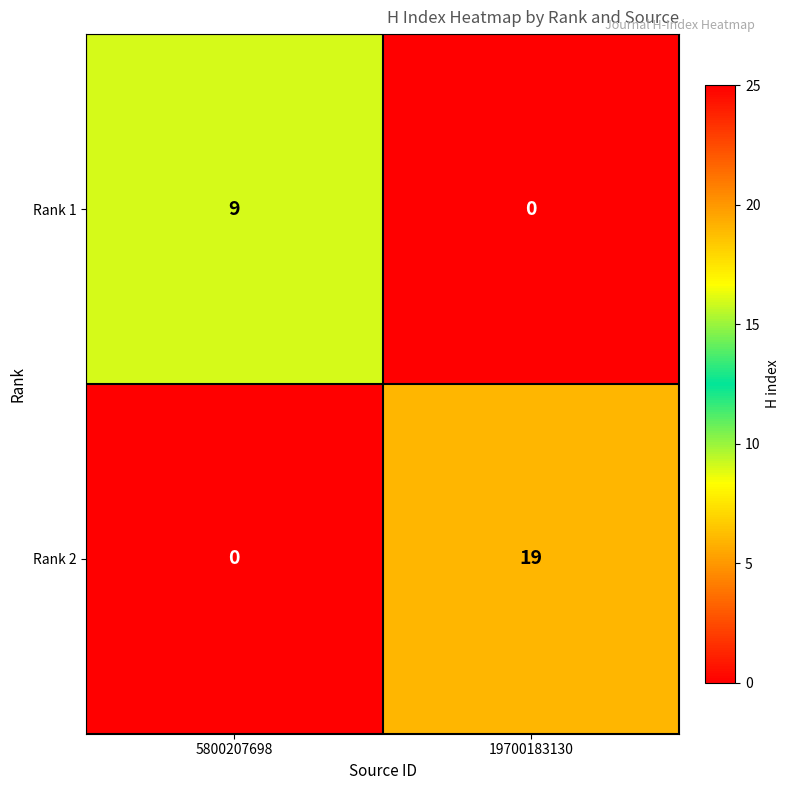

What is the spread (max minus min) of values at 19700183130?

19